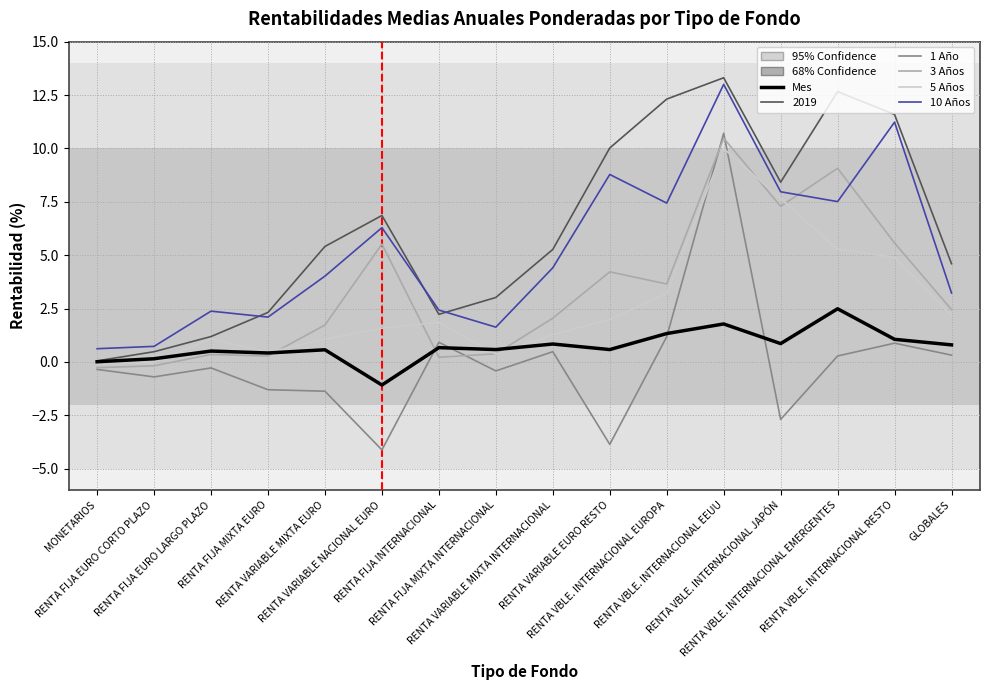

True or false: Mes and 10 Años intersect in this chart.

False